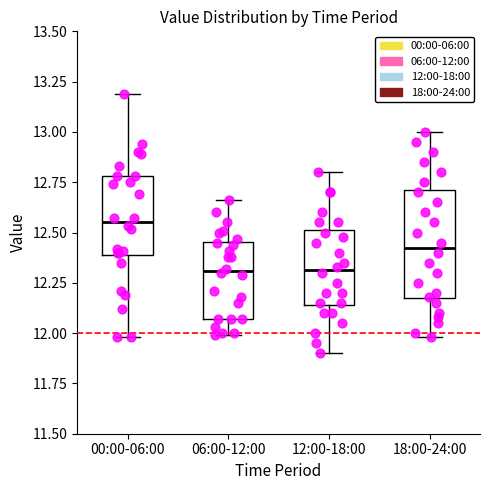

Reading left to right, transcribe this box plot: for each box, give where its median line is, the range the box spans, and where its two whiskers end, as read against the y-axis. The values are not printed on the chart, so give them approximately, as read against the axis.

00:00-06:00: median 12.55, box 12.40 to 12.80, whiskers 12.00 to 13.20
06:00-12:00: median 12.30, box 12.05 to 12.45, whiskers 12.00 to 12.65
12:00-18:00: median 12.30, box 12.15 to 12.50, whiskers 11.90 to 12.80
18:00-24:00: median 12.45, box 12.15 to 12.70, whiskers 12.00 to 13.00